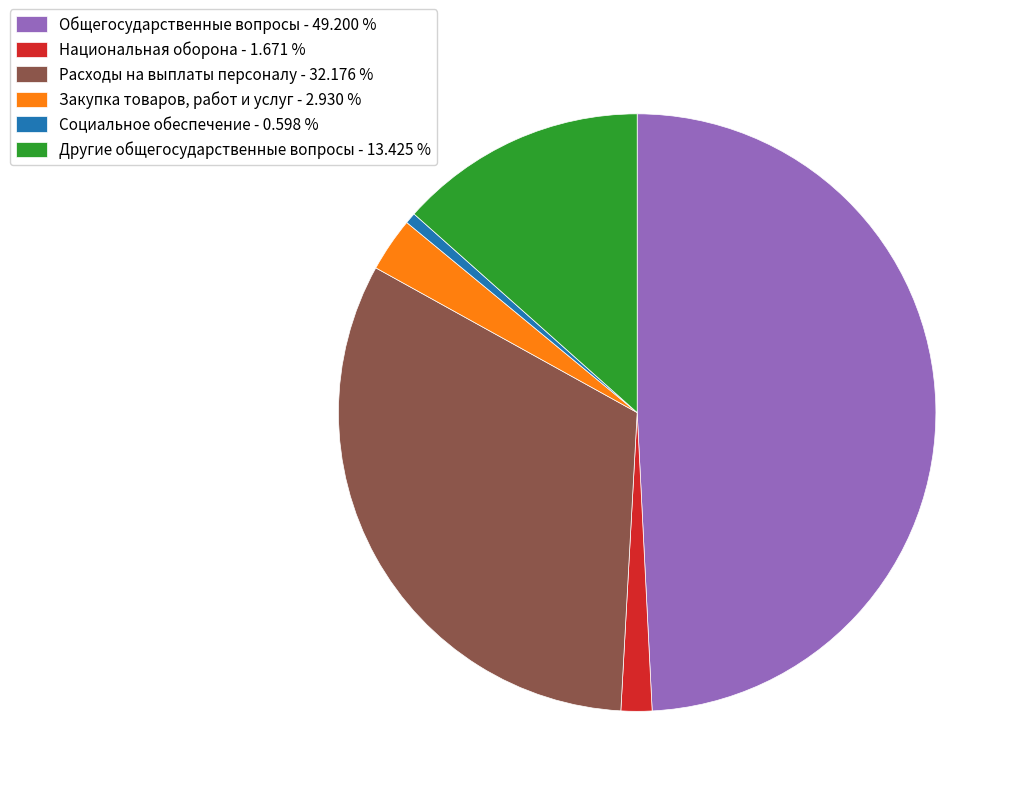

Combined, do Социальное обеспечение - 0.598 % and Другие общегосударственные вопросы - 13.425 % account for over 50%?

No